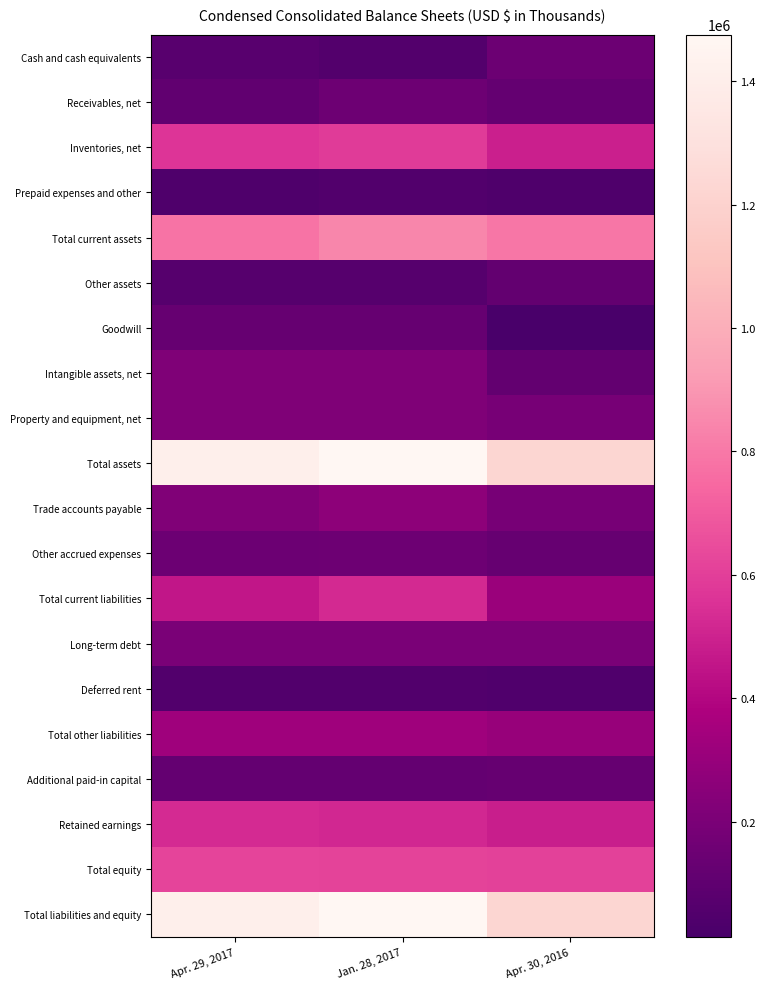

Rank the series by their maximum value, from lowest to highest.

Prepaid expenses and other, Deferred rent, Other assets, Goodwill, Additional paid-in capital, Cash and cash equivalents, Other accrued expenses, Receivables, net, Long-term debt, Intangible assets, net, Property and equipment, net, Trade accounts payable, Total other liabilities, Total current liabilities, Retained earnings, Inventories, net, Total equity, Total current assets, Total assets, Total liabilities and equity